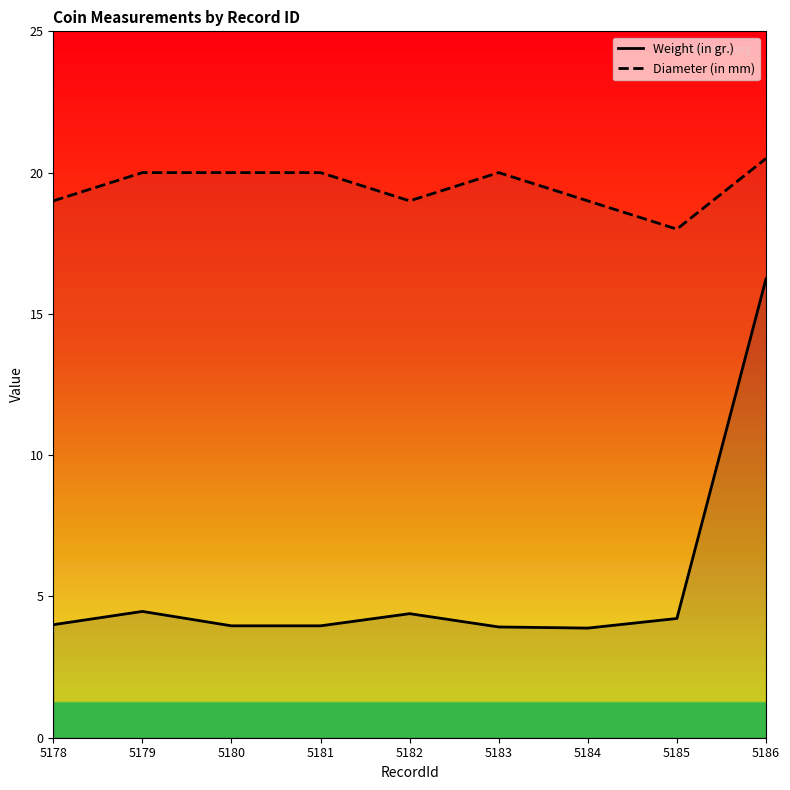

List the labels in order of Diameter (in mm) value, largest first.

5186, 5179, 5180, 5181, 5183, 5178, 5182, 5184, 5185